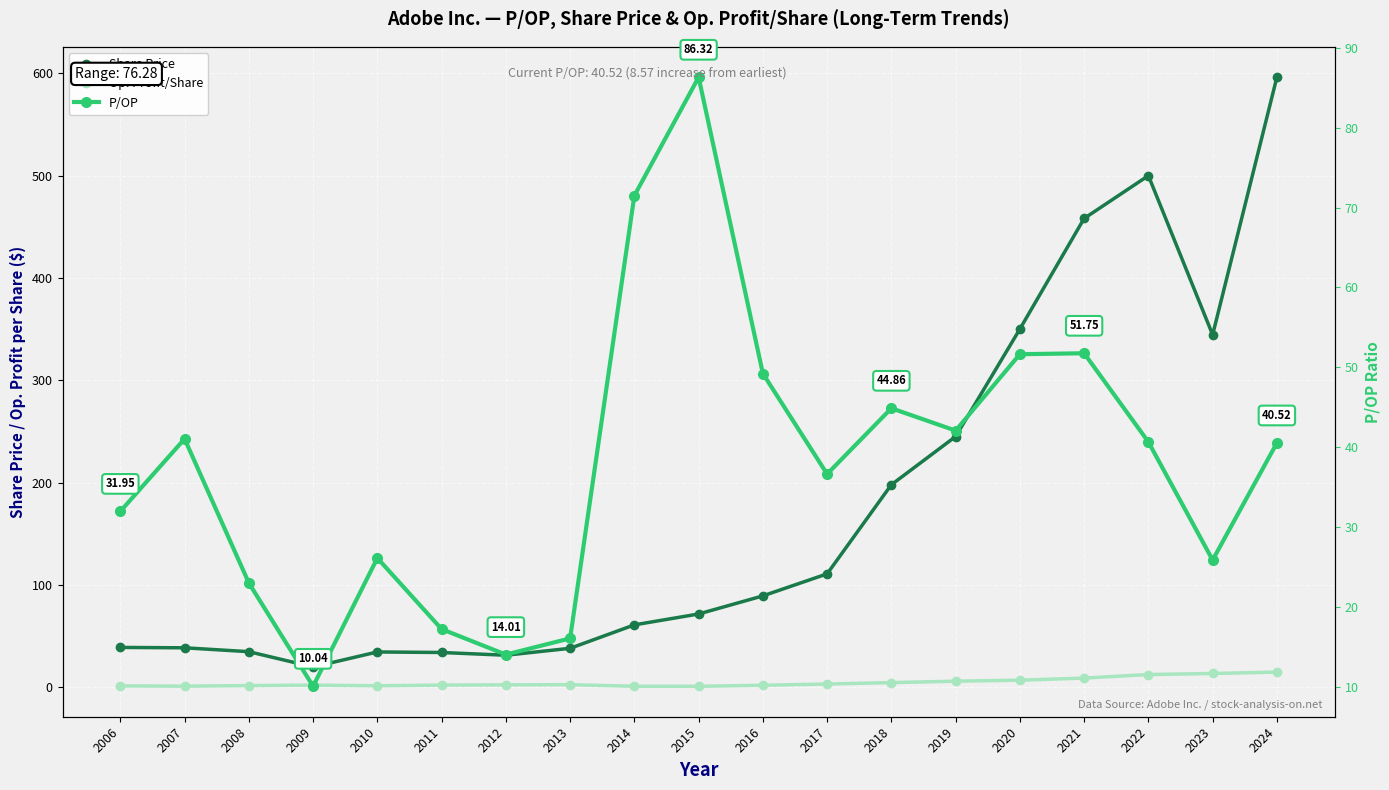

What is the difference between the second highest and minimum values in the Share Price series?

480.2